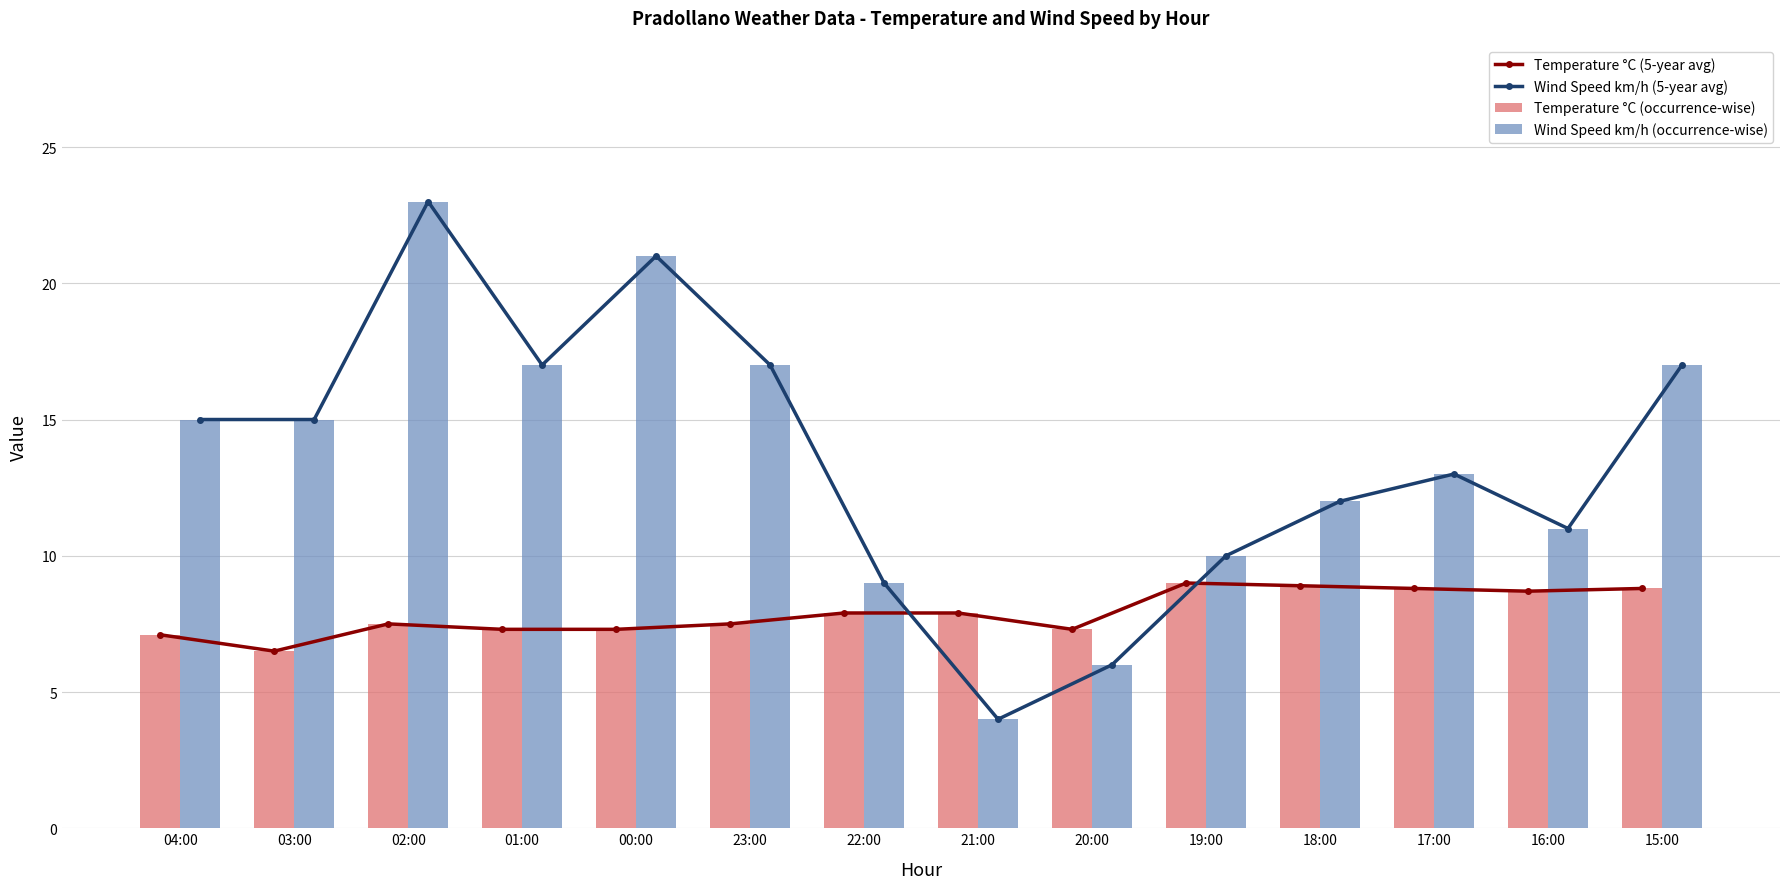

At which label does Temperature °C (5-year avg) reach its peak?

19:00